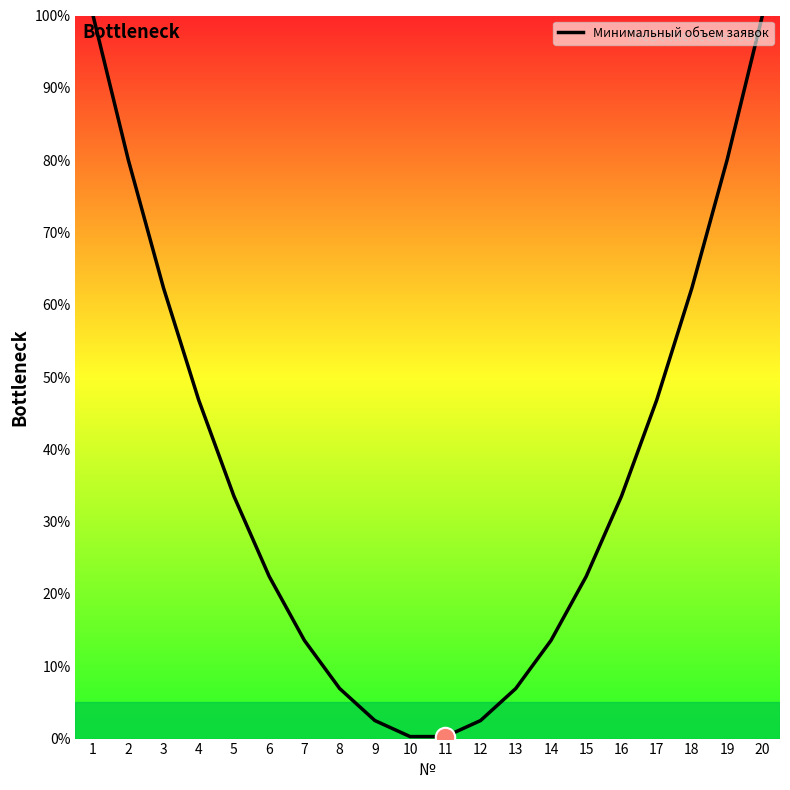

How many values are below 33?

10